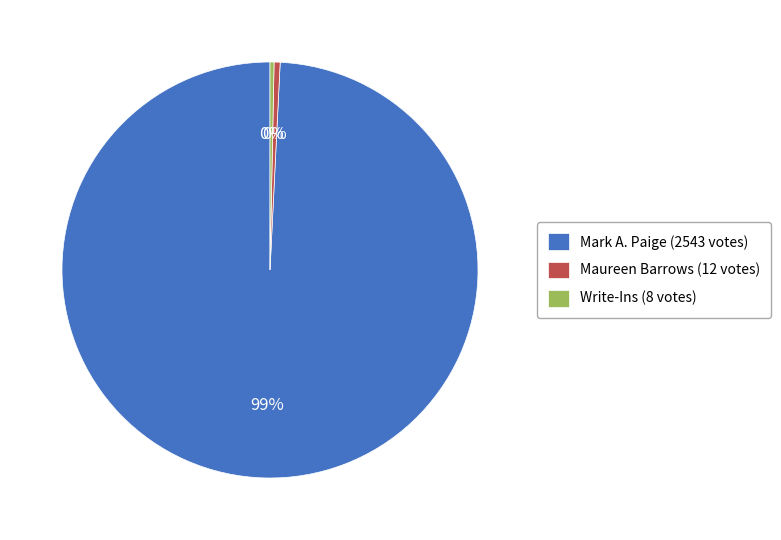

How many segments does this pie chart have?

3